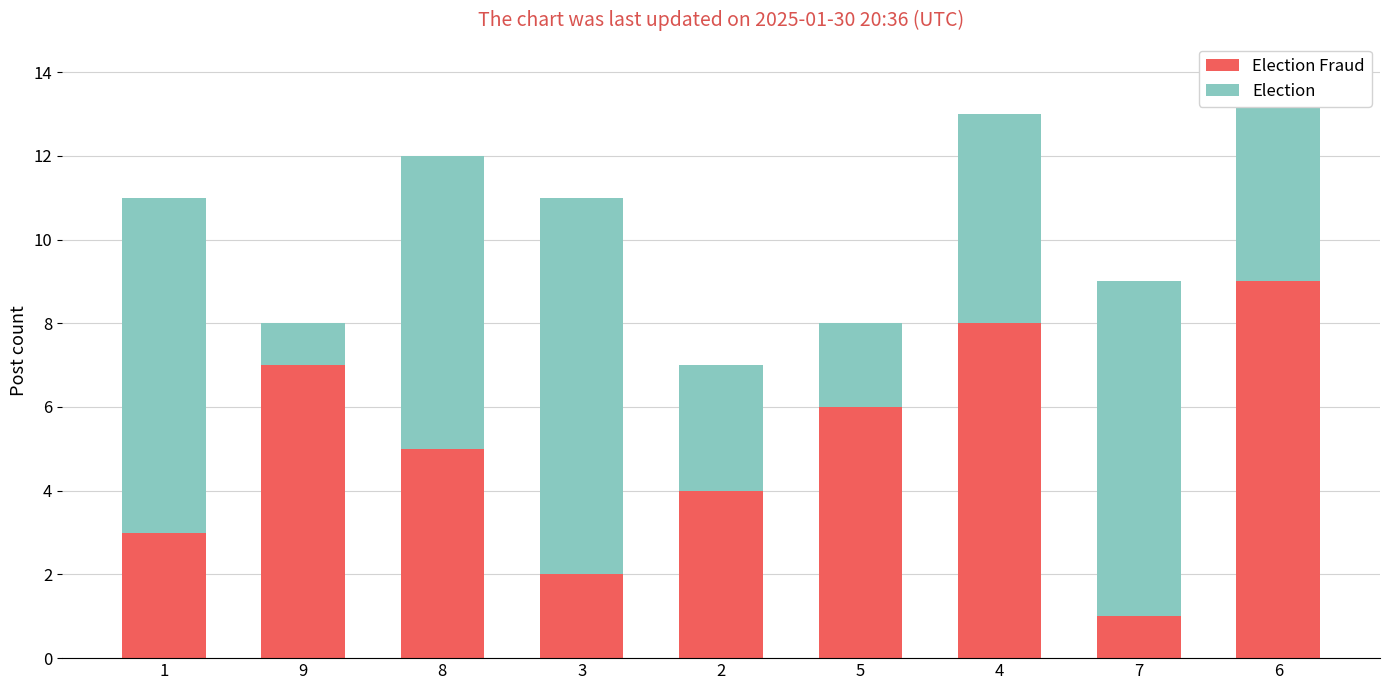

At which category is the sum across all series the highest?

6